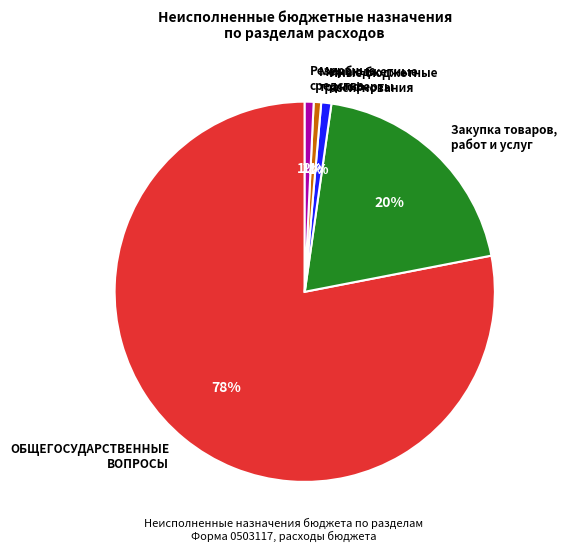

The Межбюджетные трансферты slice represents 15% of the pie. True or false?

False